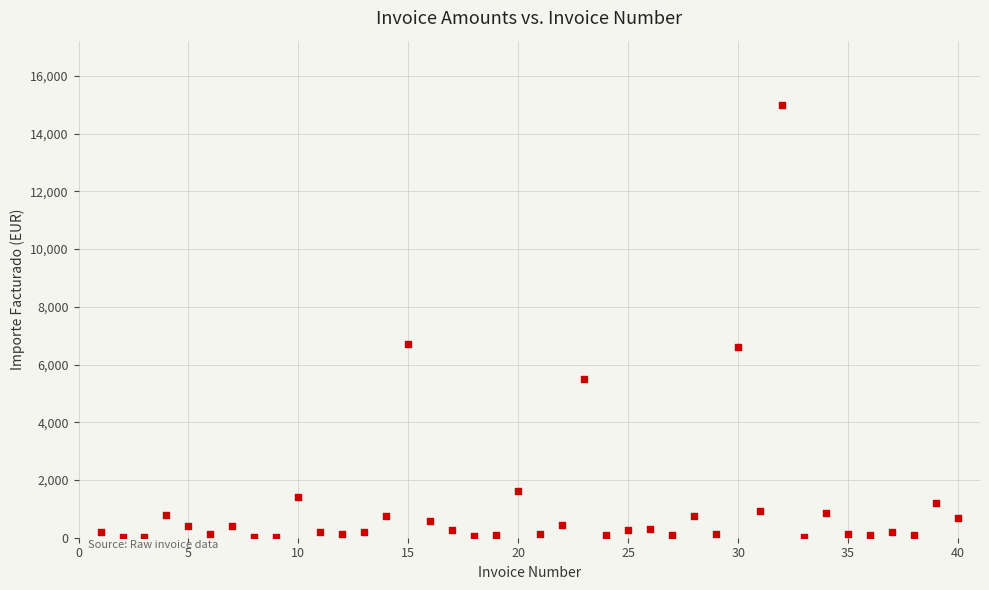

What is the range of X values (max minus min)?

39.0